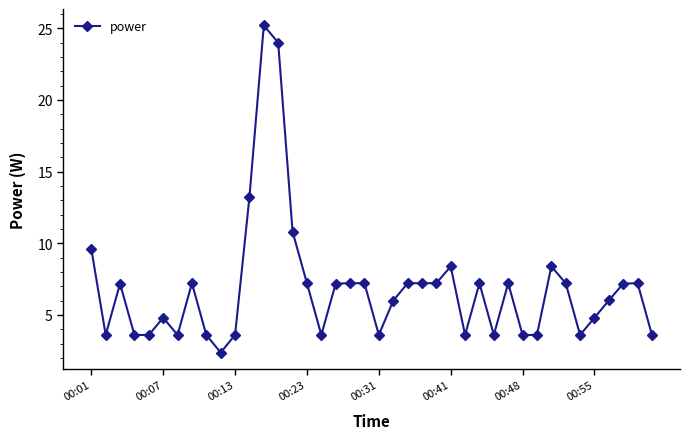

What is the value of the 15th point from the left?

10.8